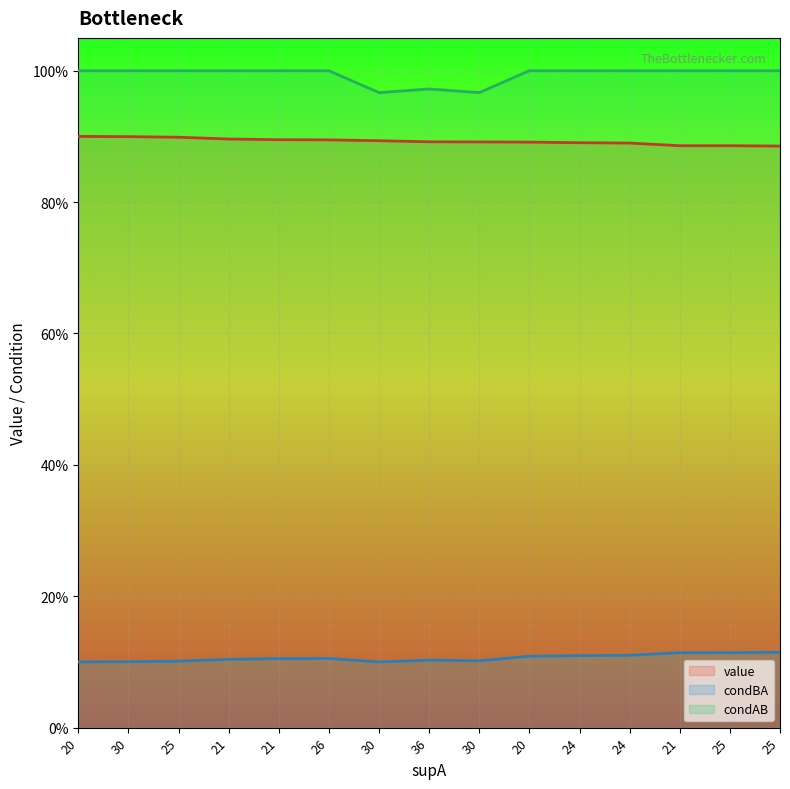

What is the label of the 1st point from the right?

25